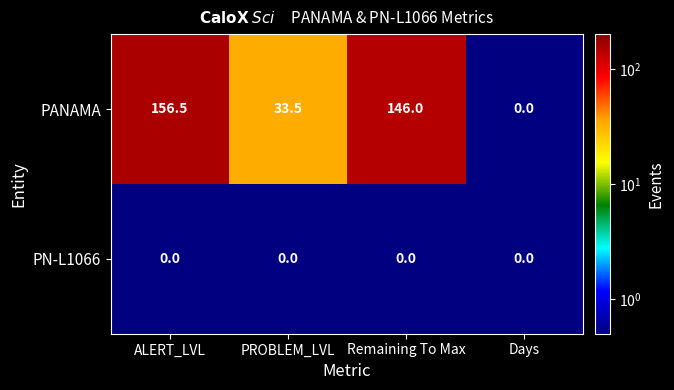

Reading left to right, transcribe all the data shown in this chart.

PANAMA: 156.5	33.5	146.0	0.0
PN-L1066: 0.0	0.0	0.0	0.0